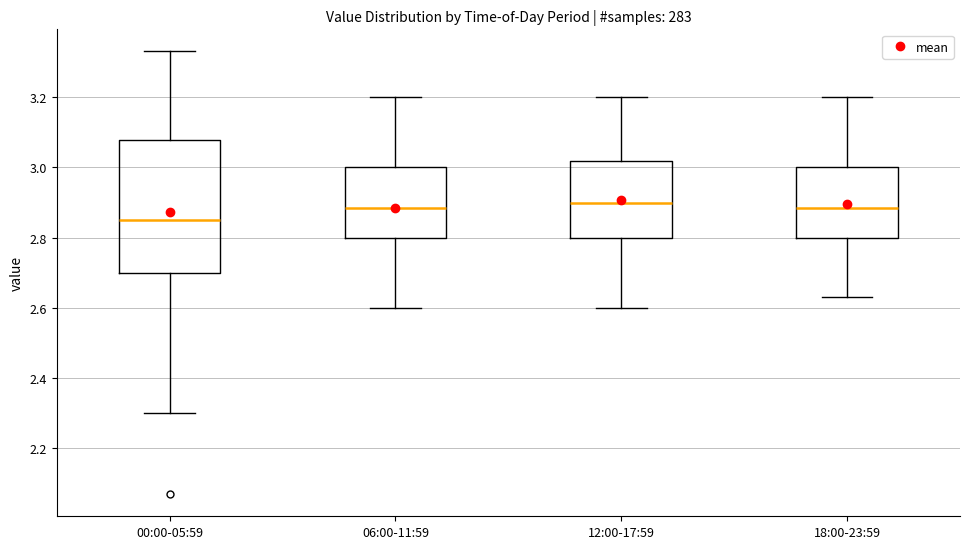

Reading left to right, transcribe this box plot: for each box, give where its median line is, the range the box spans, and where its two whiskers end, as read against the y-axis. The values are not printed on the chart, so give them approximately, as read against the axis.

00:00-05:59: median 2.86, box 2.70 to 3.08, whiskers 2.30 to 3.34
06:00-11:59: median 2.88, box 2.80 to 3.00, whiskers 2.60 to 3.20
12:00-17:59: median 2.90, box 2.80 to 3.02, whiskers 2.60 to 3.20
18:00-23:59: median 2.88, box 2.80 to 3.00, whiskers 2.64 to 3.20